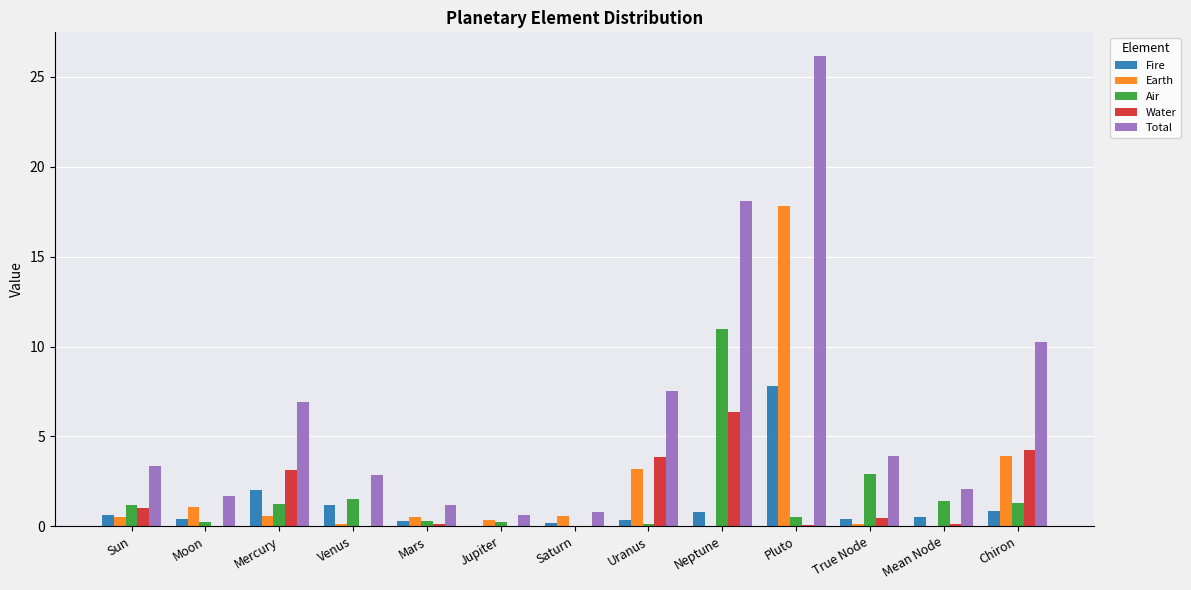

Which category has the highest value in the Fire series?

Pluto